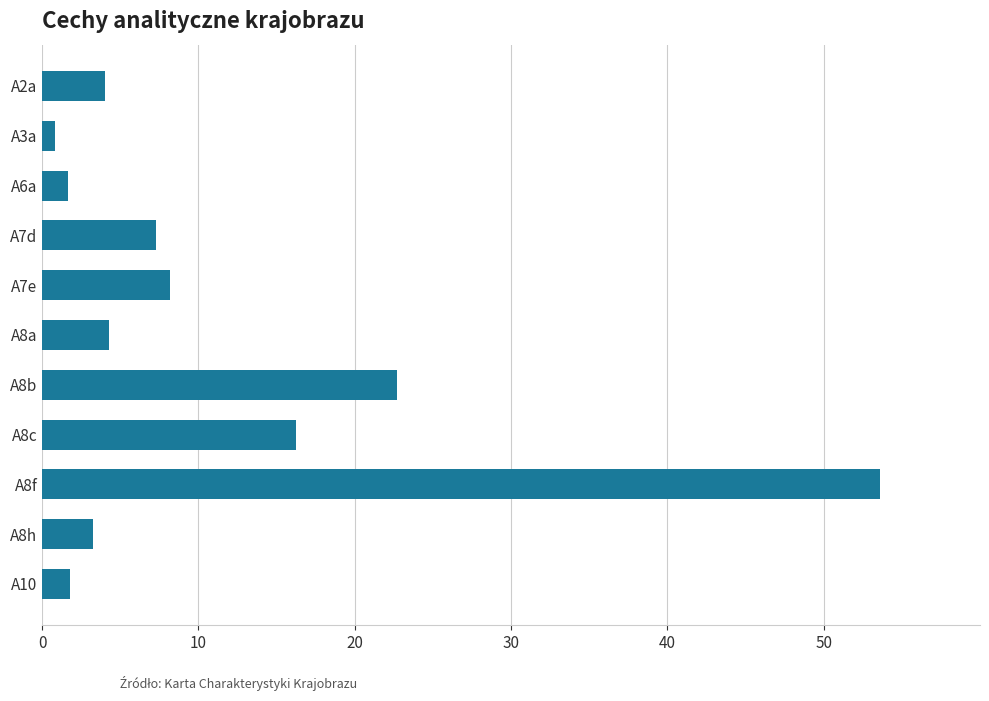

How many data points does each series have?

11